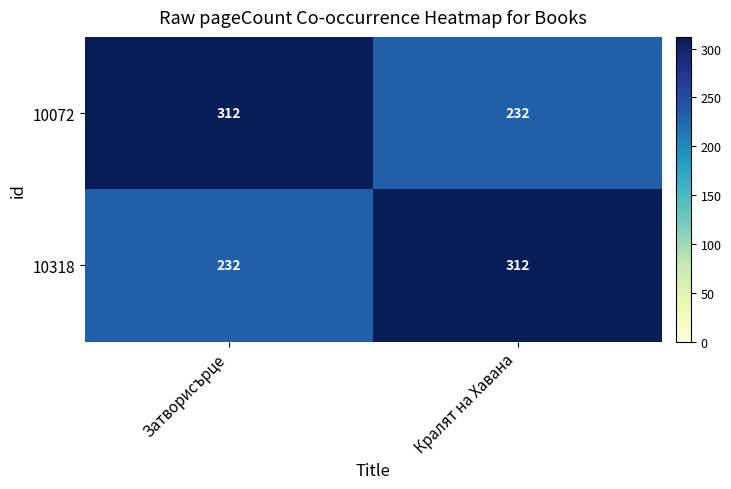

The value of 10318 at Затворисърце is 232. True or false?

True